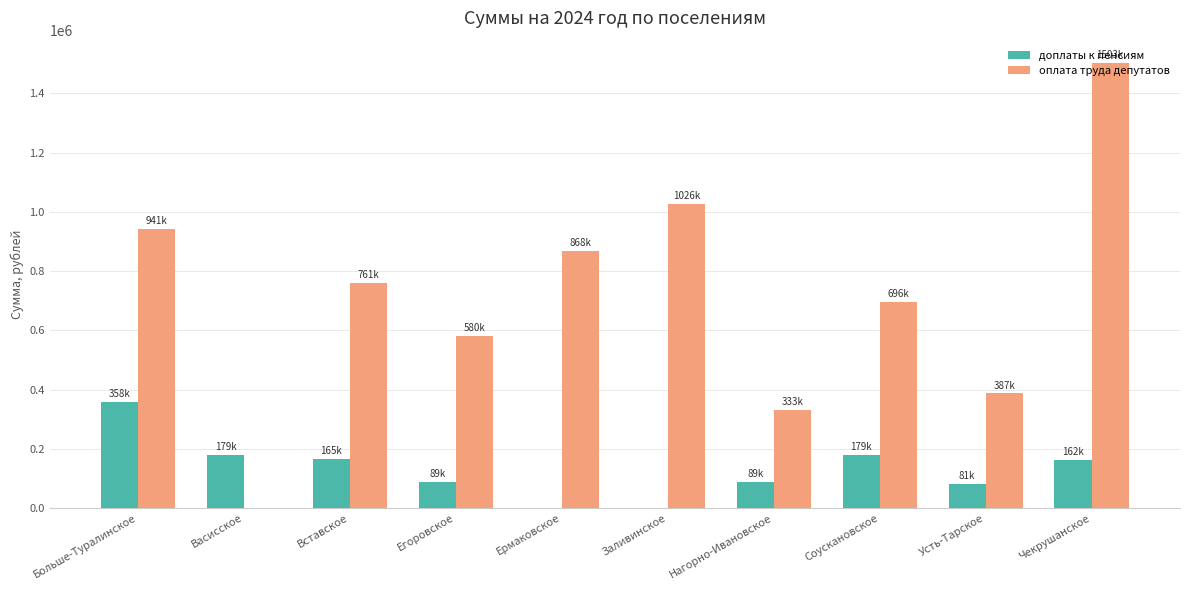

Is it true that оплата труда депутатов equals 579834.0 at Егоровское?

True